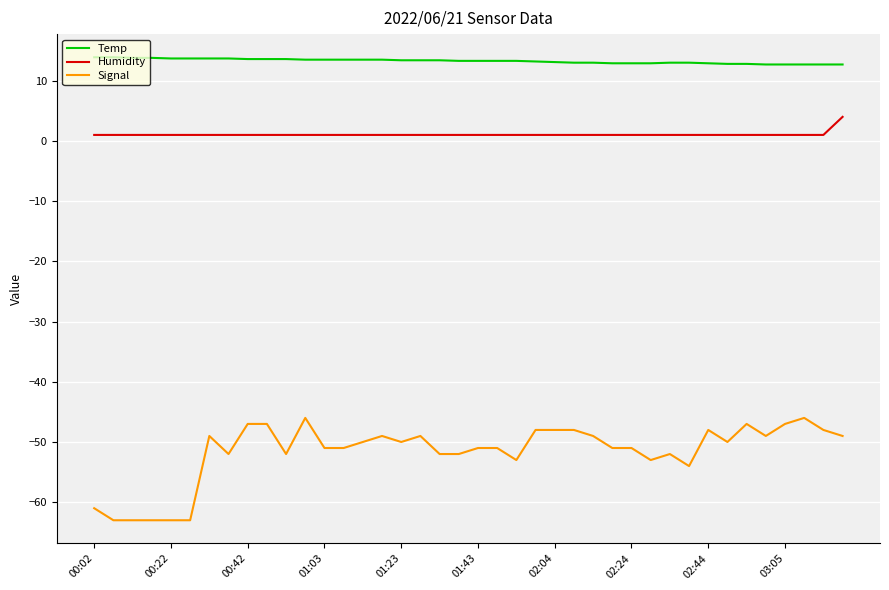

True or false: Temp and Signal intersect in this chart.

False